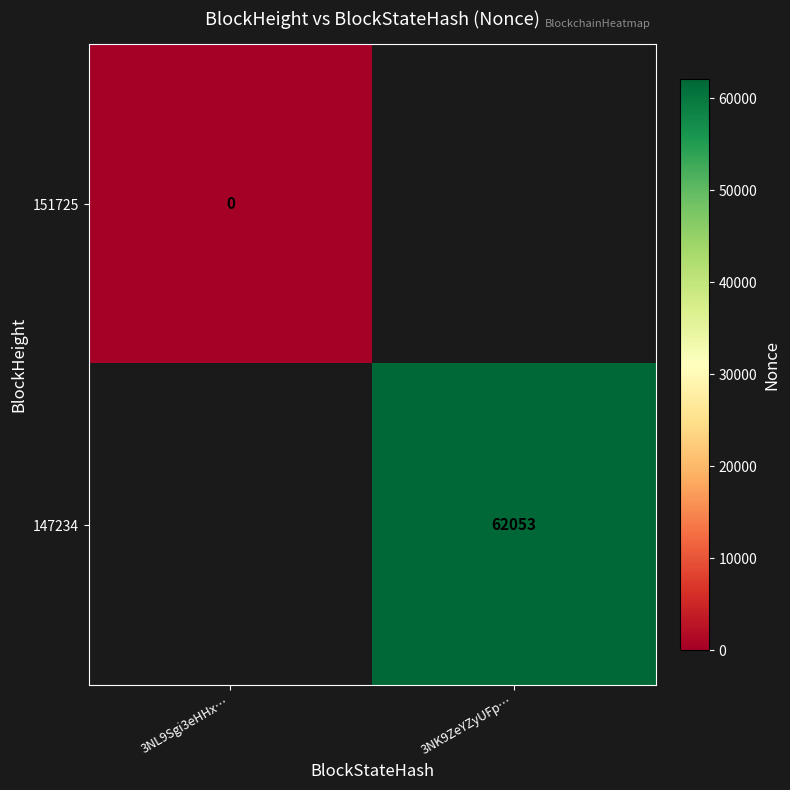

Is it true that 147234 equals 62053 at 3NK9ZeYZyUFp…?

True